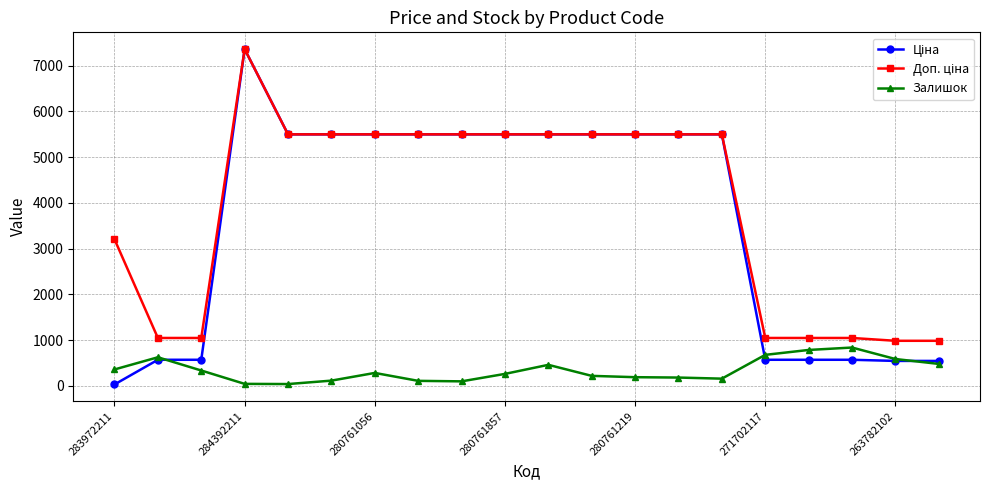

How many data points does each series have?

20